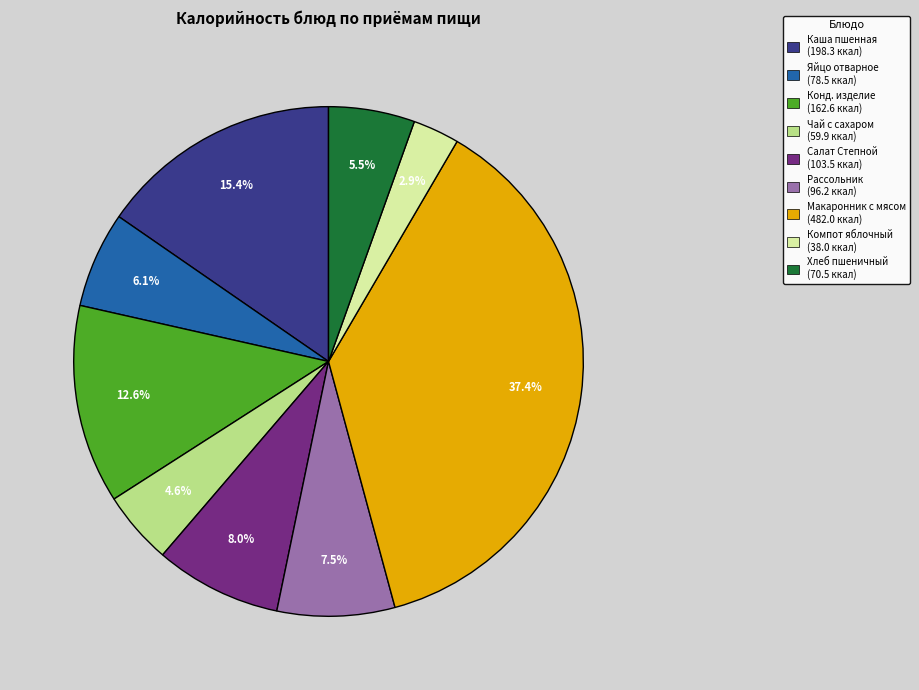

Does any single category account for the majority?

No